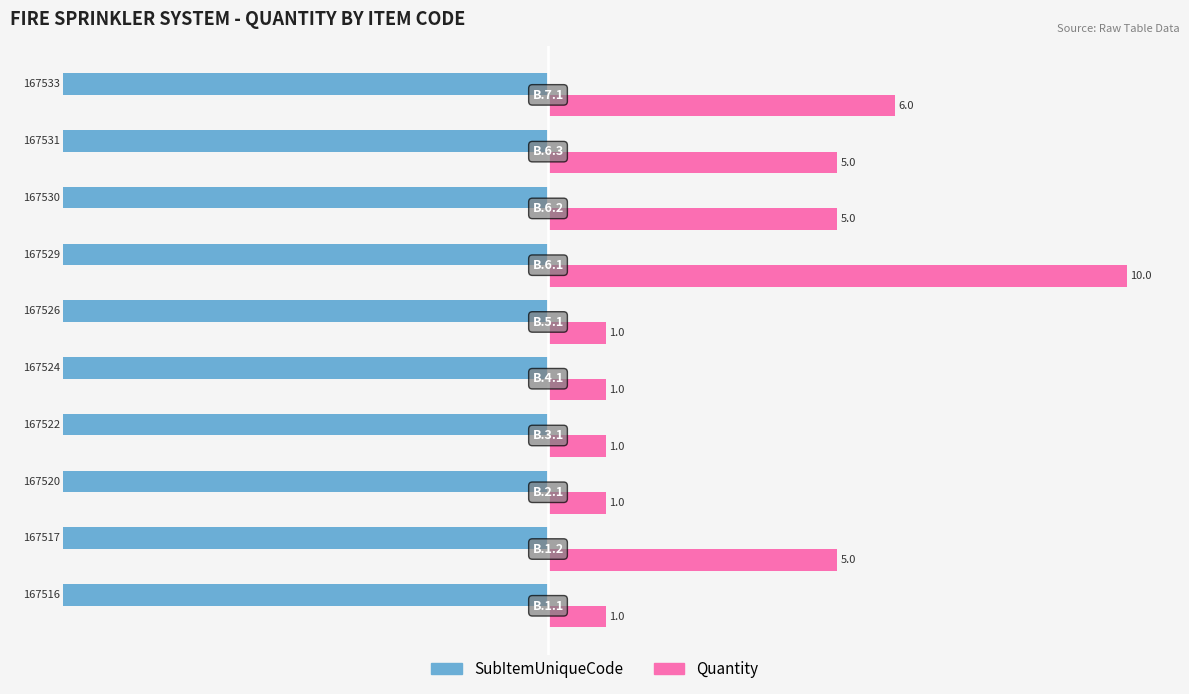

What is the minimum value for SubItemUniqueCode?

-8.4